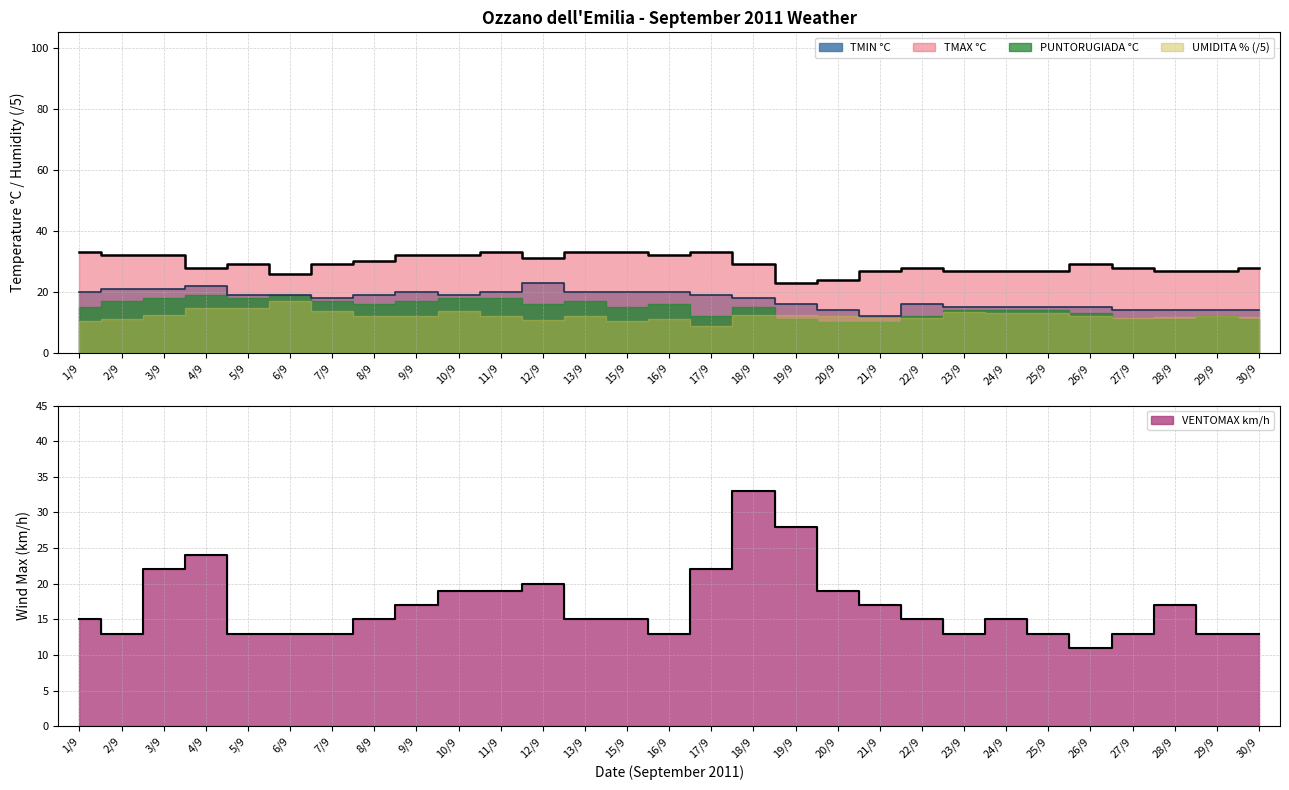

What is the difference between the highest and lowest values at 8/9?

15